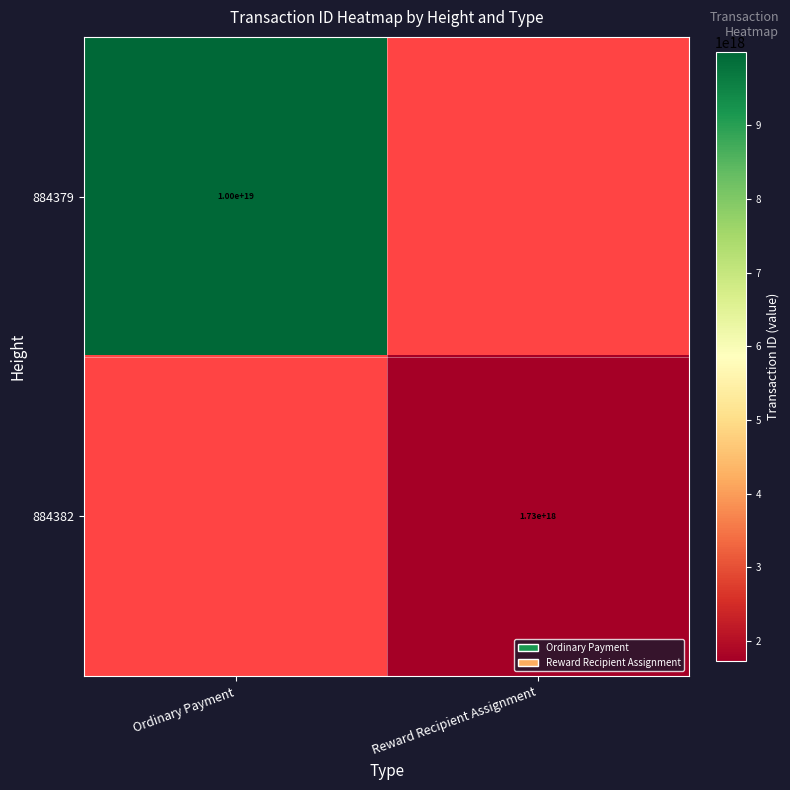

Is it true that 884379 equals 3315227759711855104 at Ordinary Payment?

False